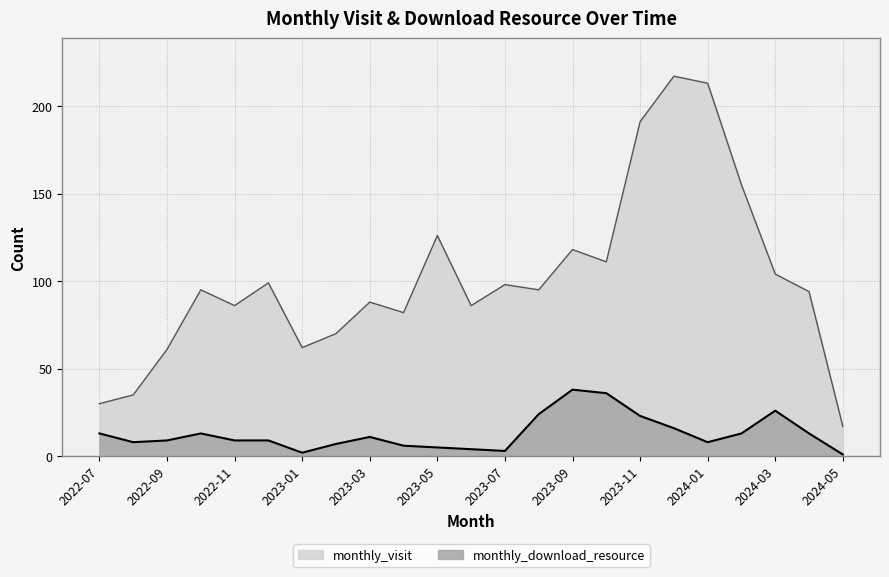

What is the sum of all monthly_visit values?

2333